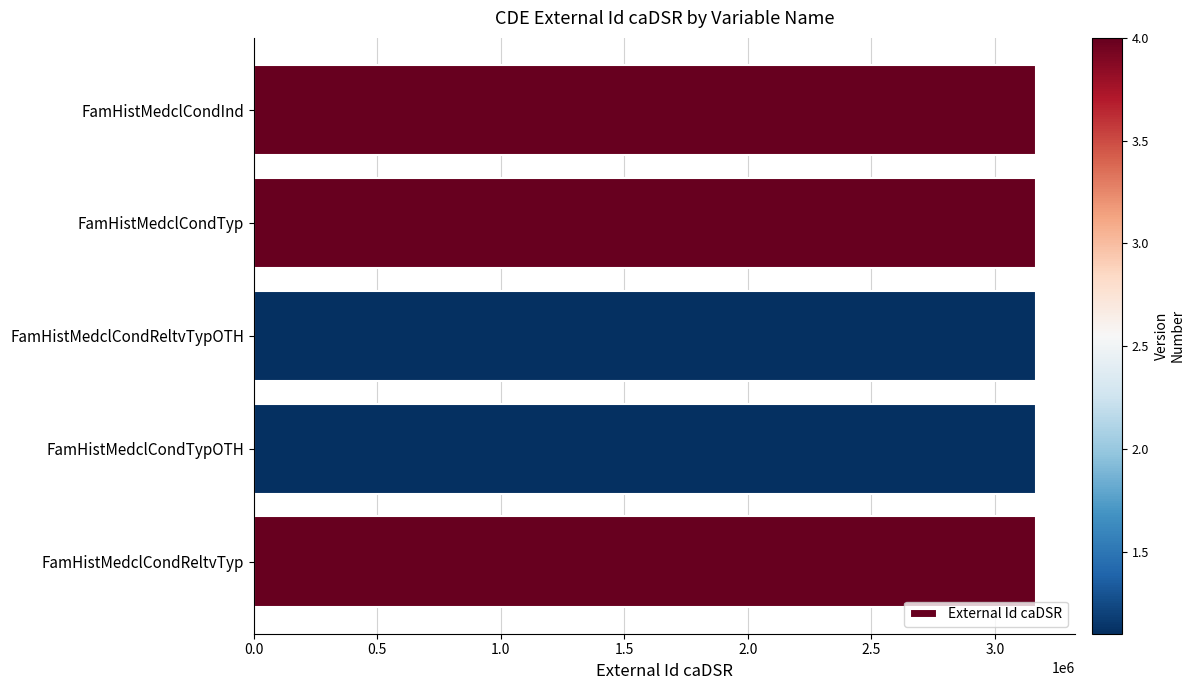

Approximately how many times larger is the value at FamHistMedclCondReltvTyp compared to FamHistMedclCondInd?

1.0